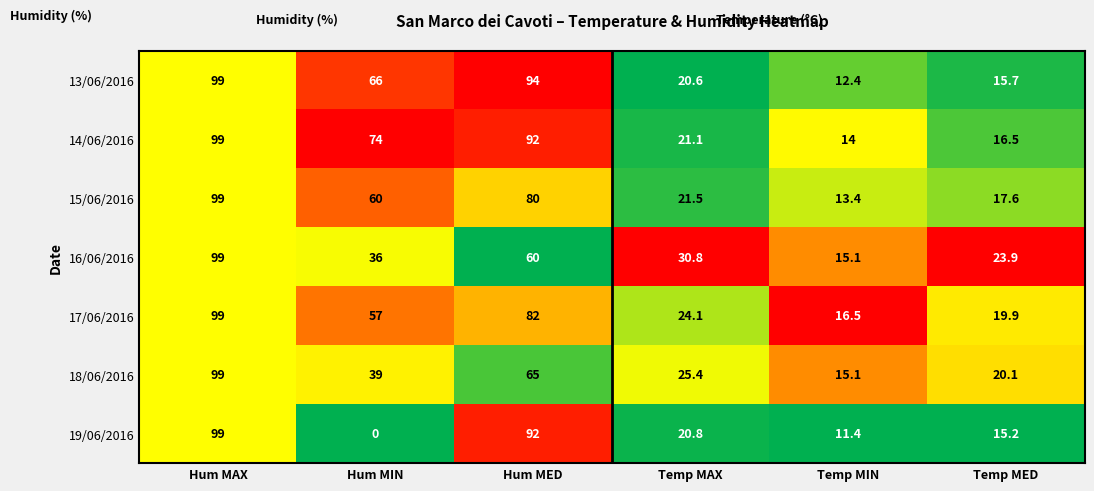

The value of 16/06/2016 at Hum MAX is 165.4. True or false?

False